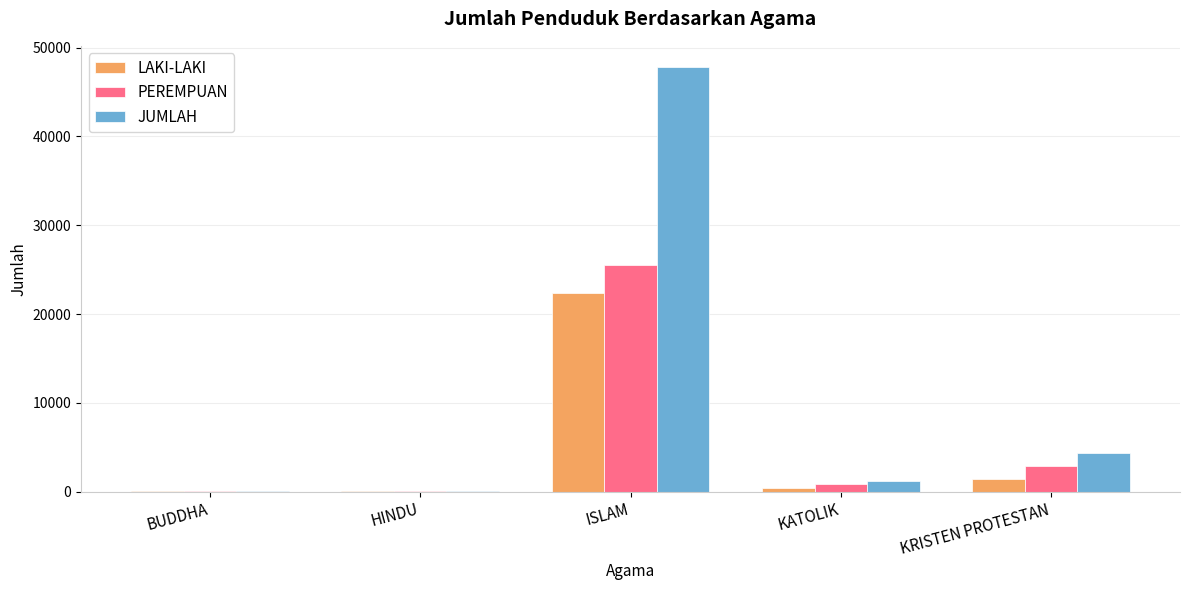

Is it true that JUMLAH equals 68 at BUDDHA?

True